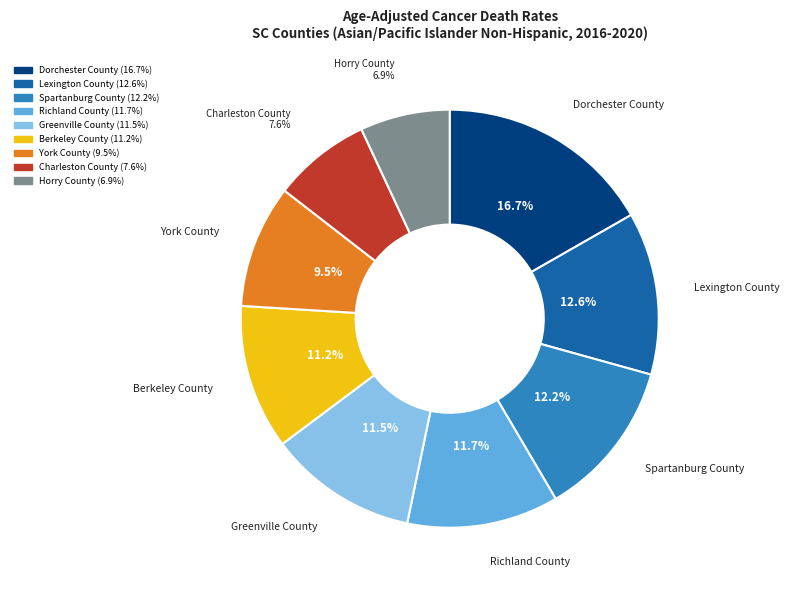

Approximately how many times larger is the value at Horry County compared to Charleston County?

0.9